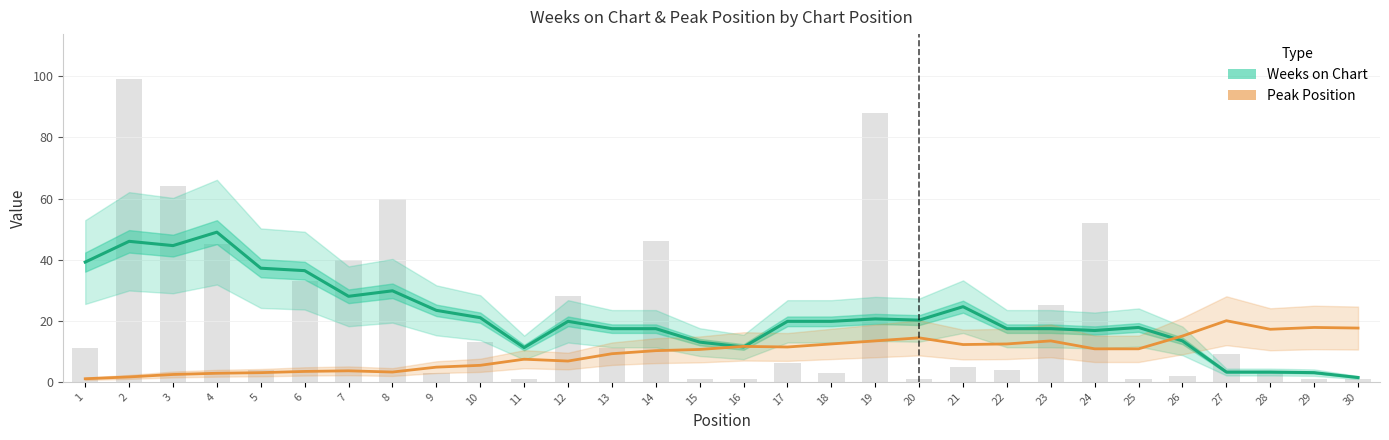

The value of Weeks on Chart at 26 is 20.5. True or false?

False